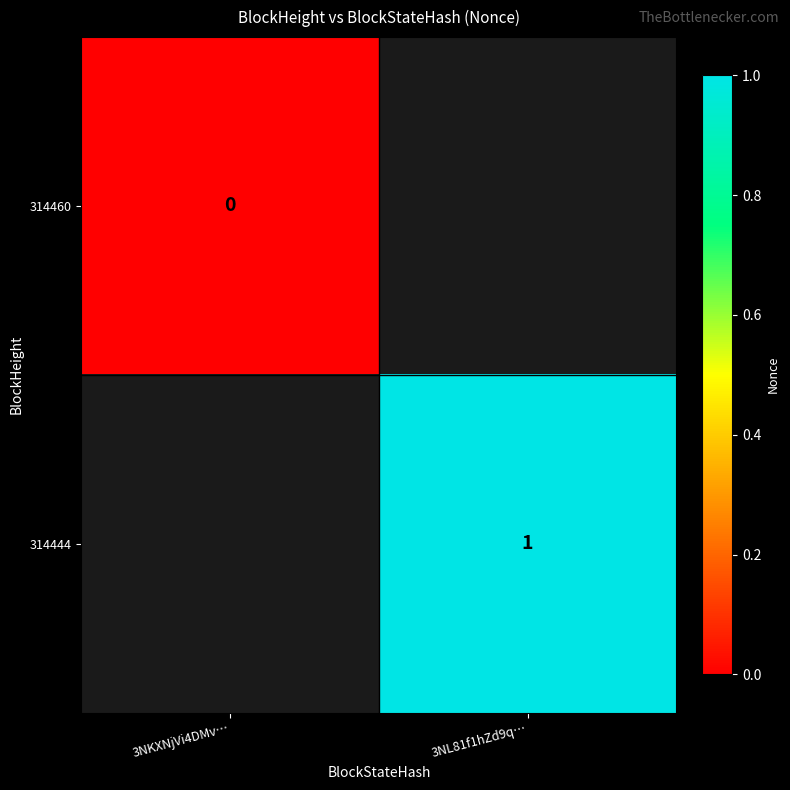

Is it true that 314444 equals 1 at 3NL81f1hZd9q…?

True